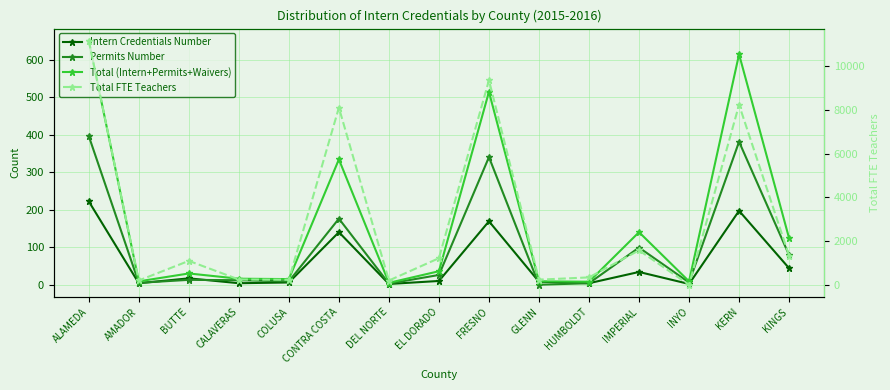

Is it true that Permits Number equals 5.1 at BUTTE?

False